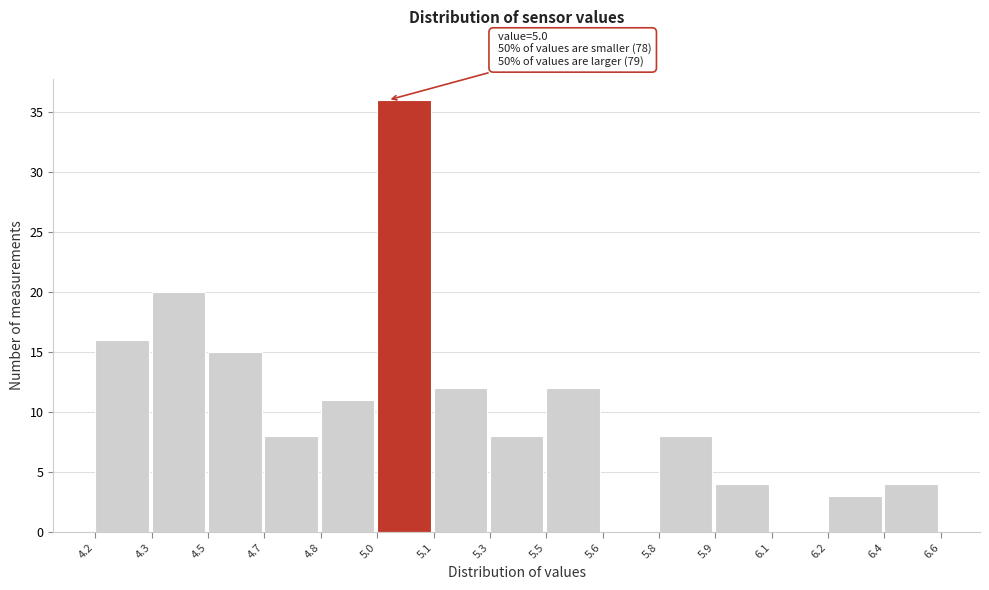

Reading left to right, transcribe all the data shown in this chart.

4.2=16	4.3=20	4.5=15	4.7=8	4.8=11	5.0=36	5.1=12	5.3=8	5.5=12	5.6=0	5.8=8	5.9=4	6.1=0	6.2=3	6.4=4